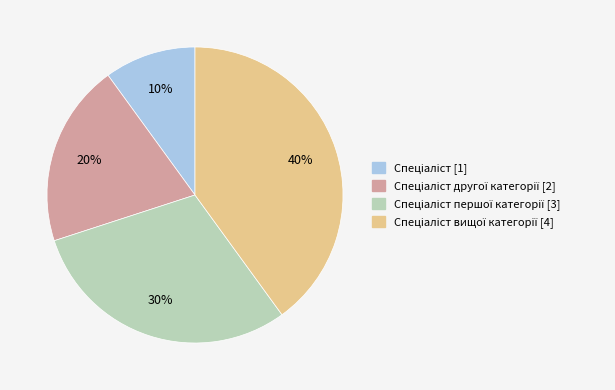

Does any single category account for the majority?

No